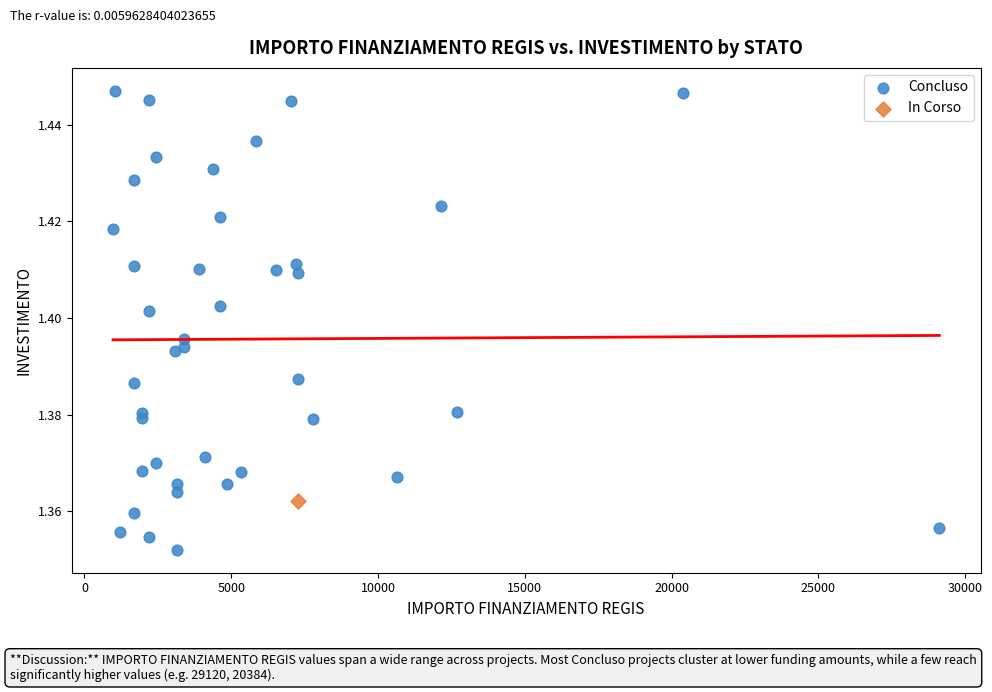

What are all the series names shown in the legend?

Concluso, In Corso